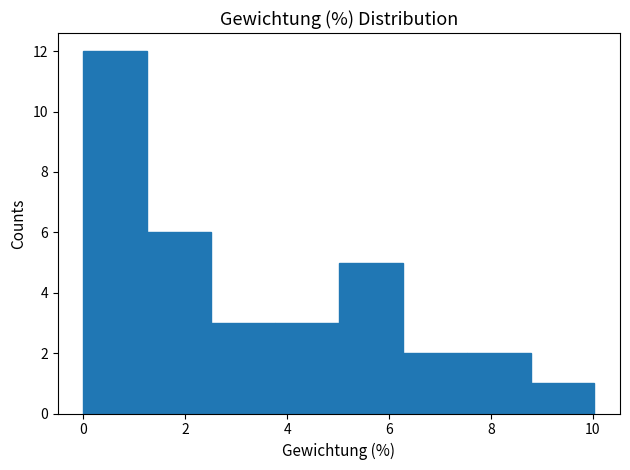

Reading left to right, list every bar in this chart as the range it spans on the x-axis followed by its height. Neither the bar edges nor the heights are printed on the chart, so give them approximately, as read against the axes.

0.0 to 1.2: 12
1.2 to 2.6: 6
2.6 to 3.8: 3
3.8 to 5.0: 3
5.0 to 6.2: 5
6.2 to 7.6: 2
7.6 to 8.8: 2
8.8 to 10.0: 1